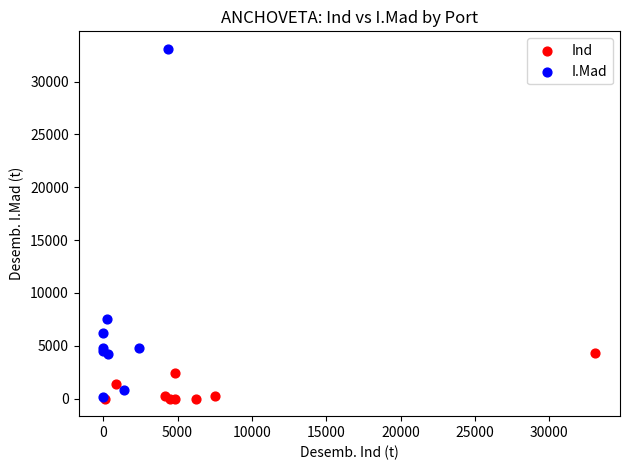

Which series reaches the maximum Y coordinate?

I.Mad